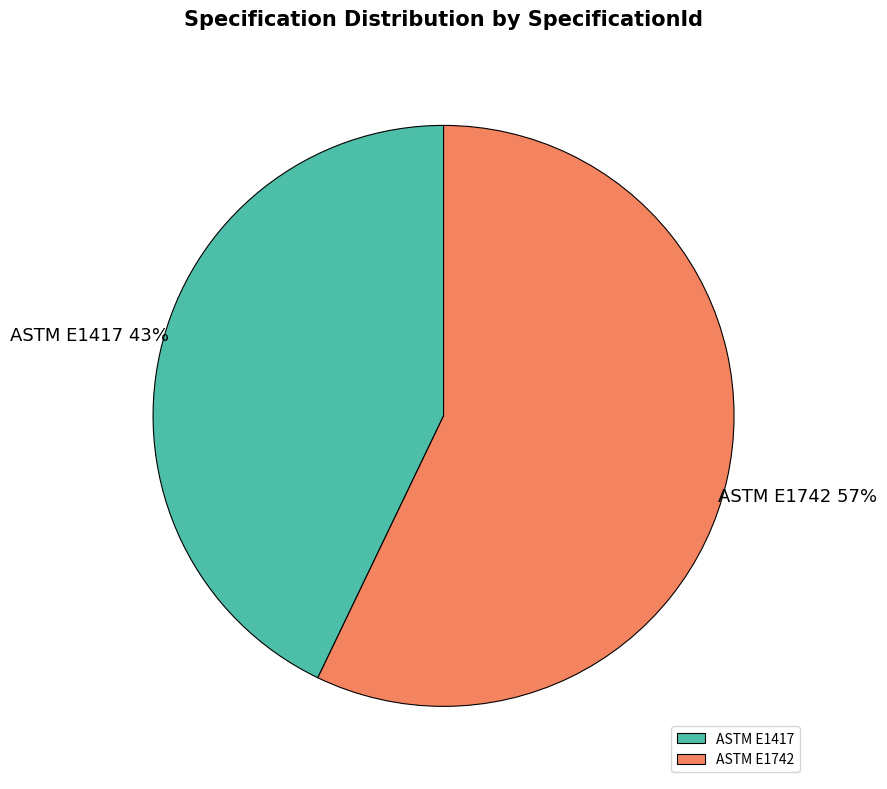

To the nearest percent, what percentage of the pie is ASTM E1742?

57%